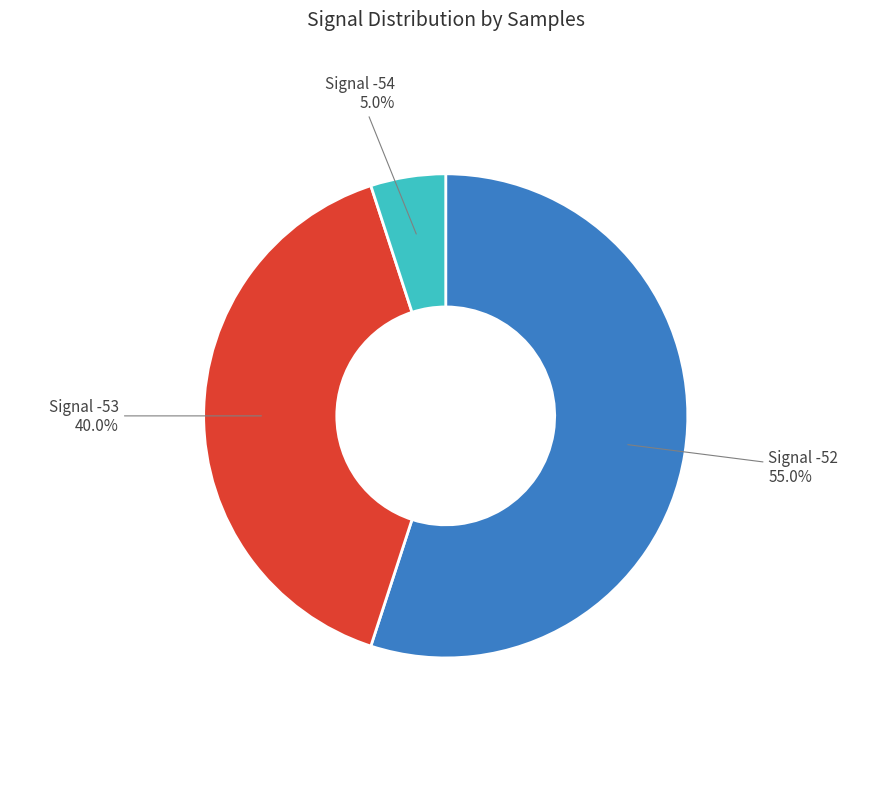

How many slices are in this pie chart?

3